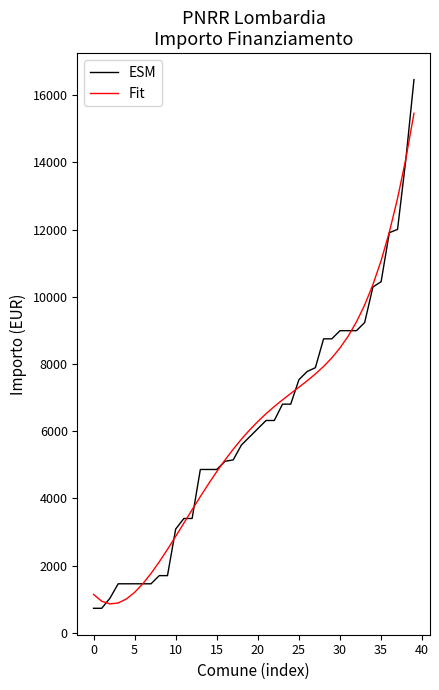

List the series in order of their peak value, lowest first.

Fit, ESM